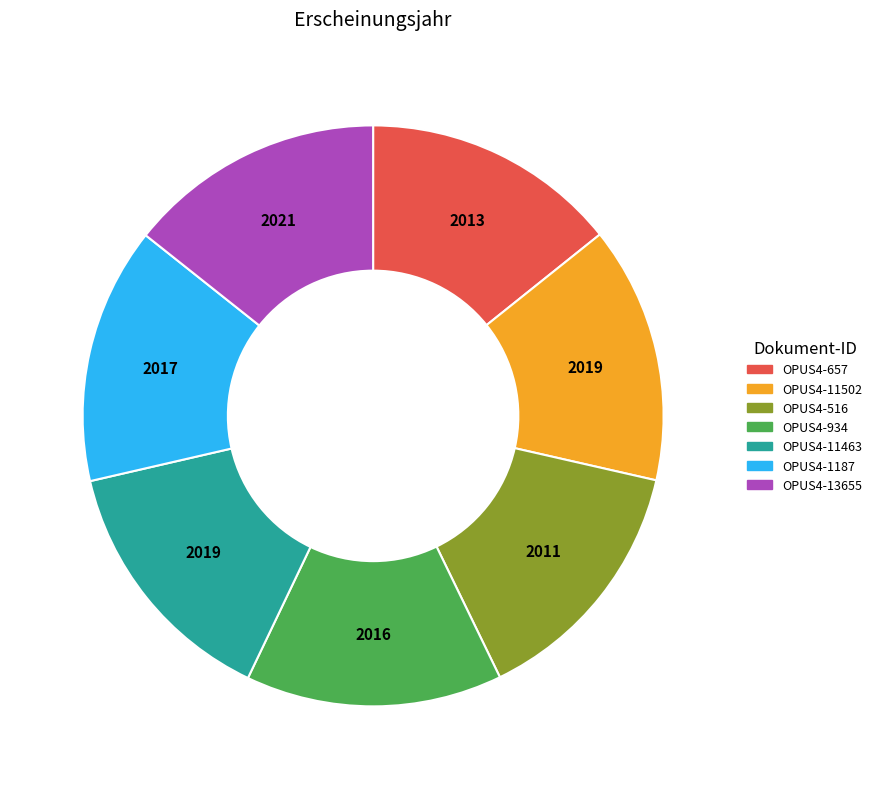

What is the ratio of the value at OPUS4-657 to the value at OPUS4-11502?

1.0